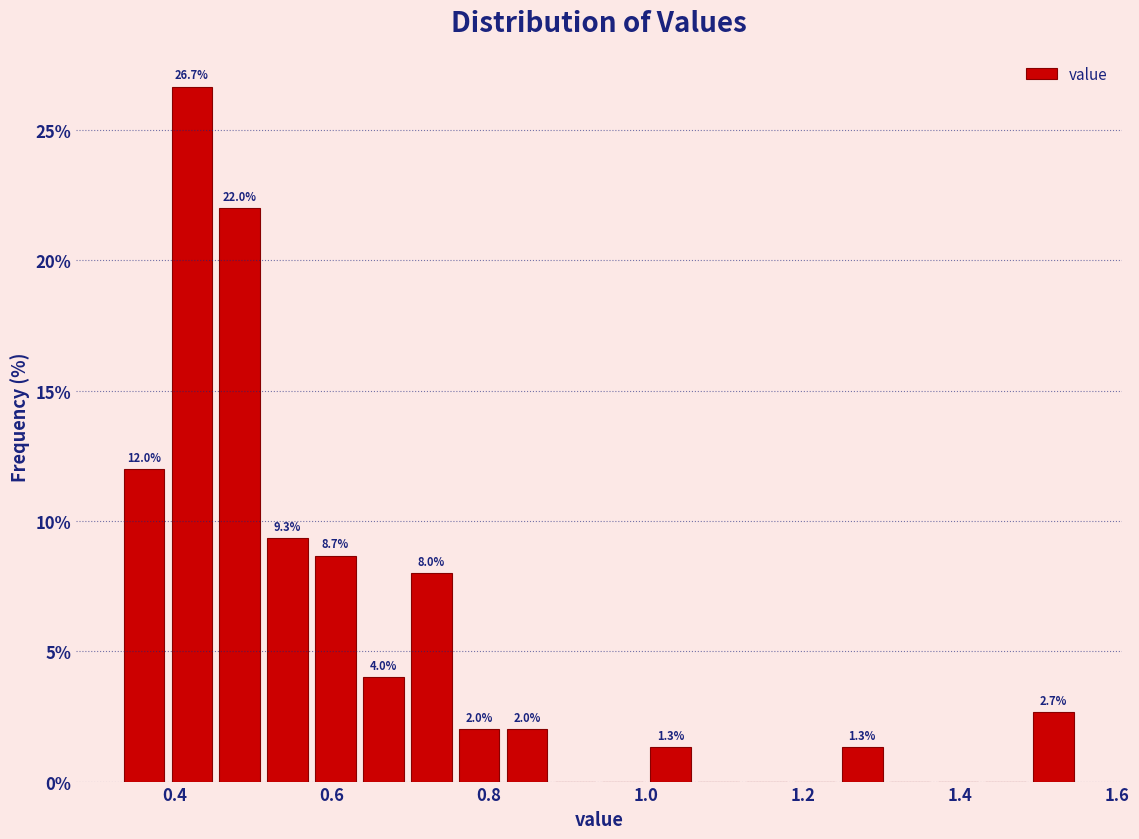

Read against the x-axis, roughly where is the centre of the tallest bar?

0.42